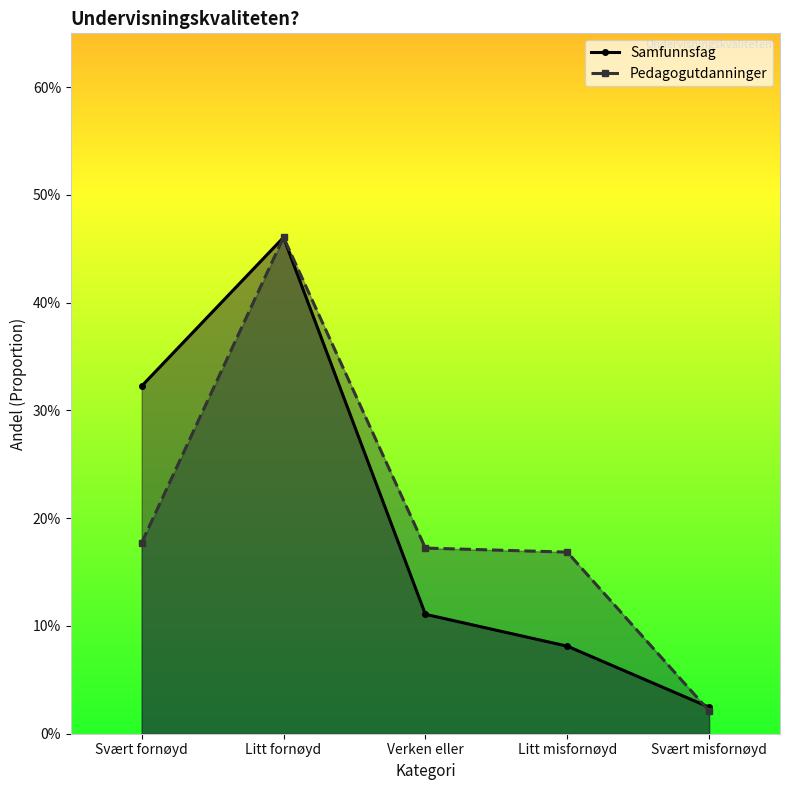

What is the difference between the second highest and second lowest values in the Samfunnsfag series?

0.2